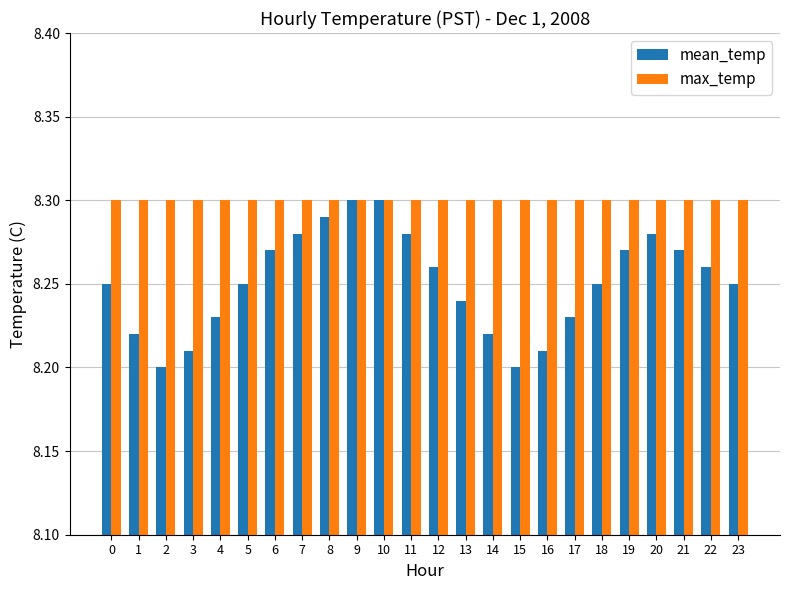

What is the total value across all series at 17?

16.5